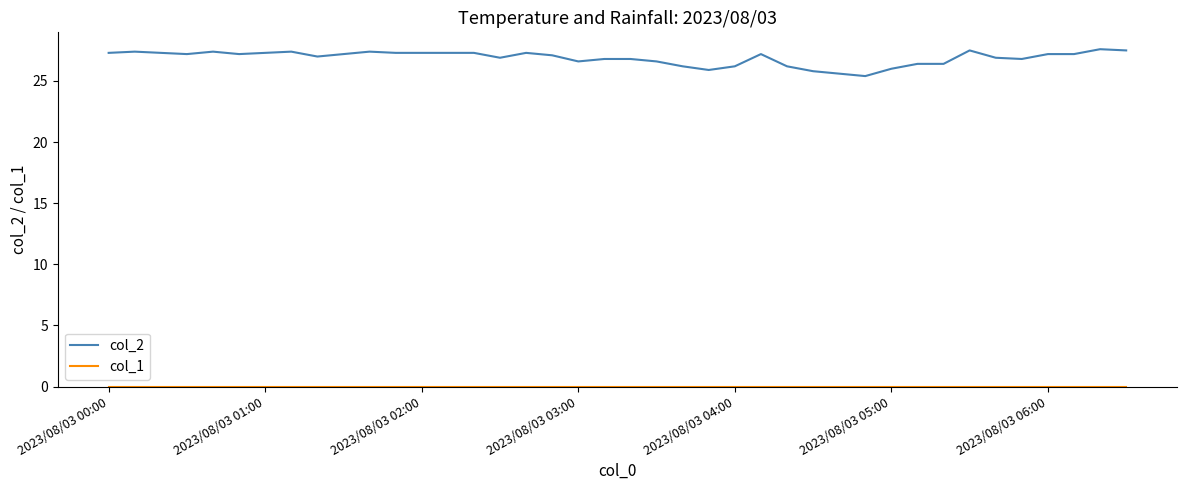

Which series has the widest spread of values?

col_2